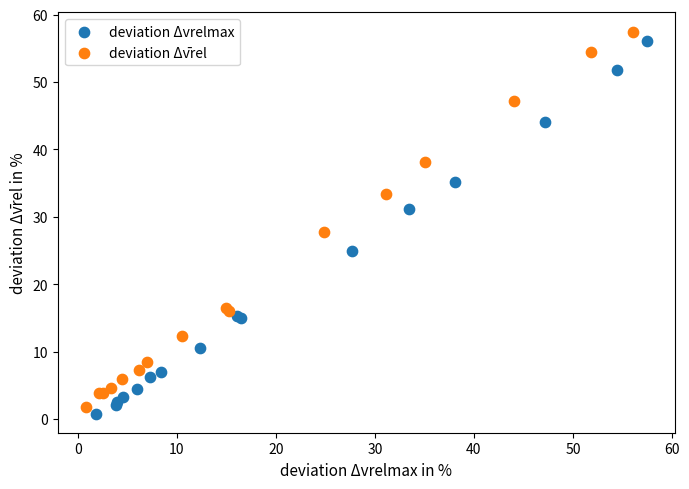

Which series has the widest spread of Y values?

deviation Δv̄rel